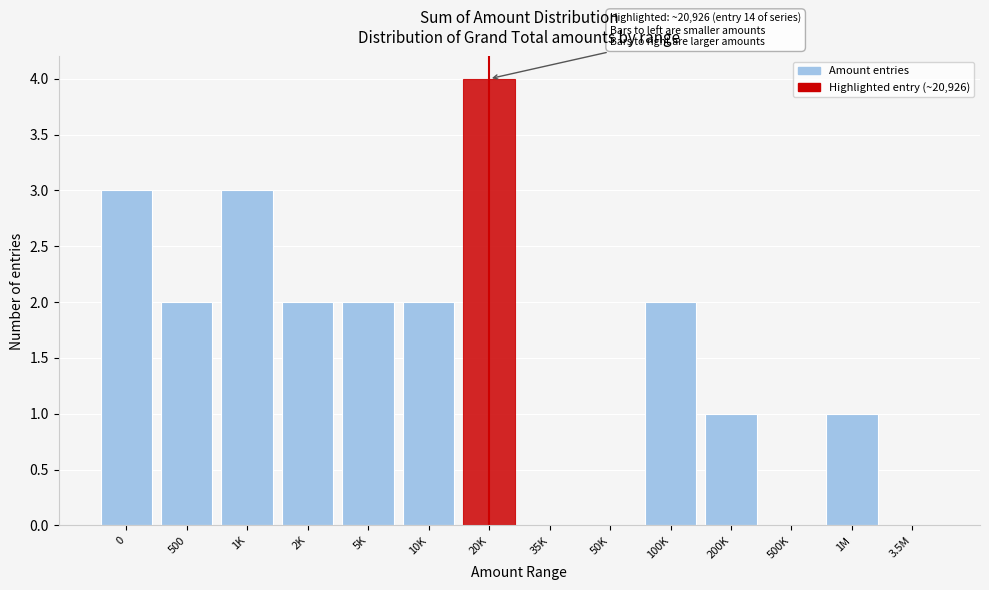

Reading left to right, extract all data points from this chart.

0=3	500=2	1K=3	2K=2	5K=2	10K=2	20K=4	35K=0	50K=0	100K=2	200K=1	500K=0	1M=1	3.5M=0